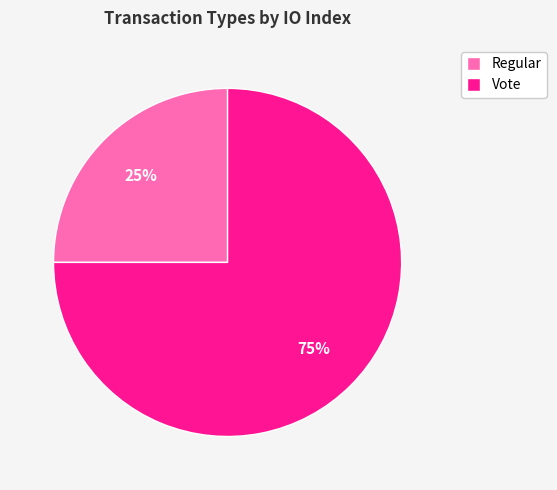

Which has a higher value, Vote or Regular?

Vote